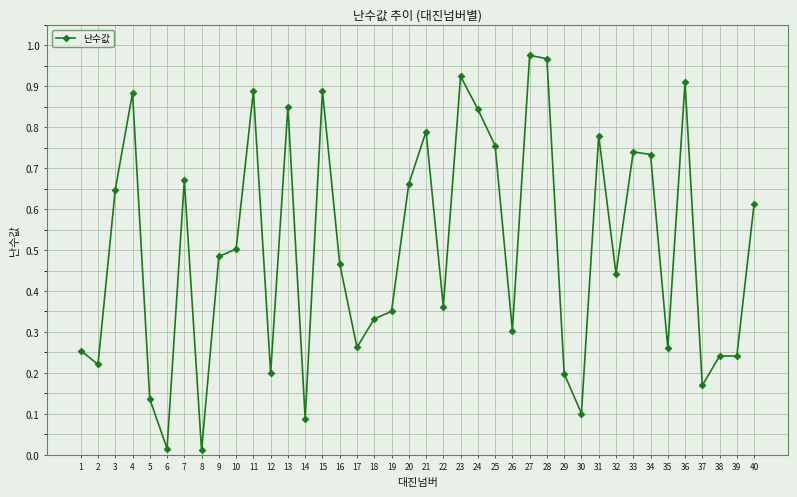

Between 7 and 30, which is larger?

7